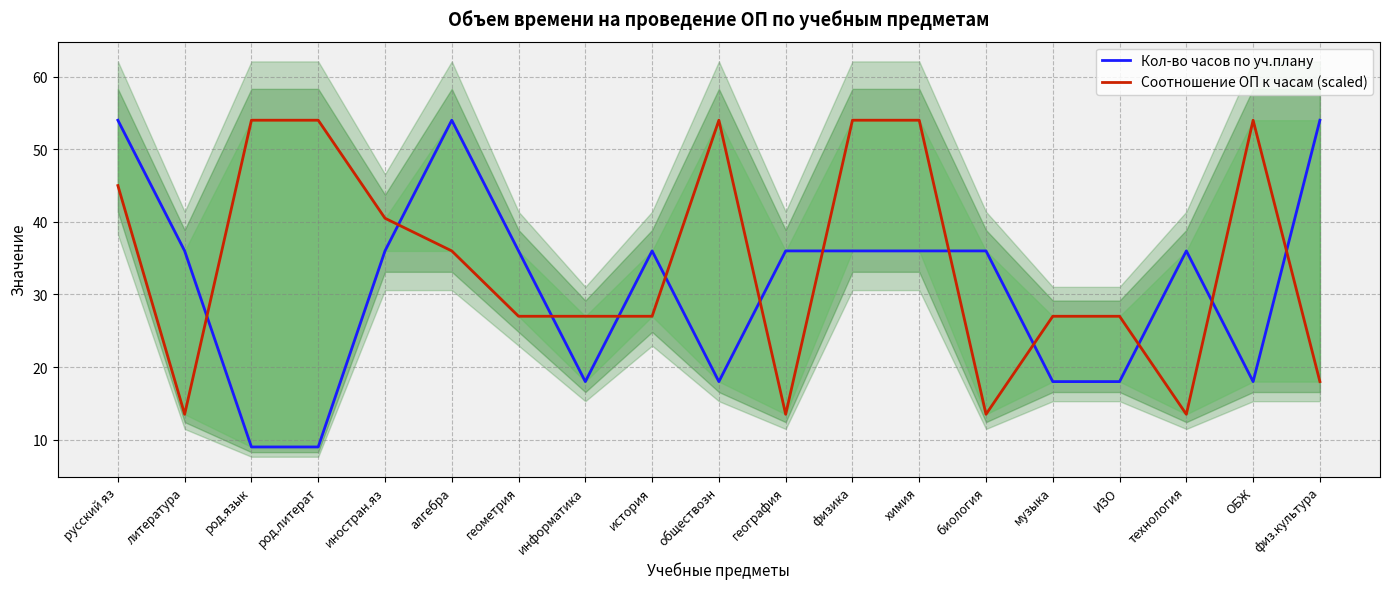

The value of Соотношение ОП к часам (scaled) at технология is 13.5. True or false?

True